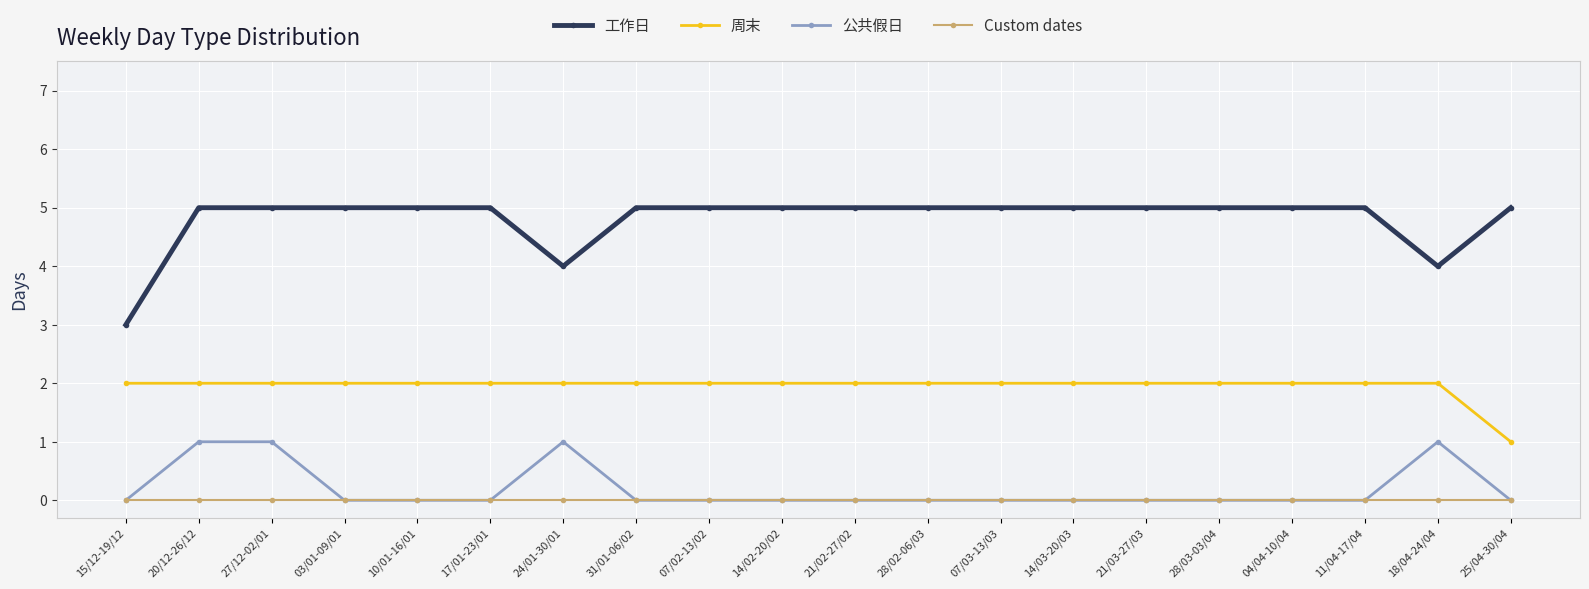

True or false: 公共假日 has more than 0 points higher than both neighbors.

True